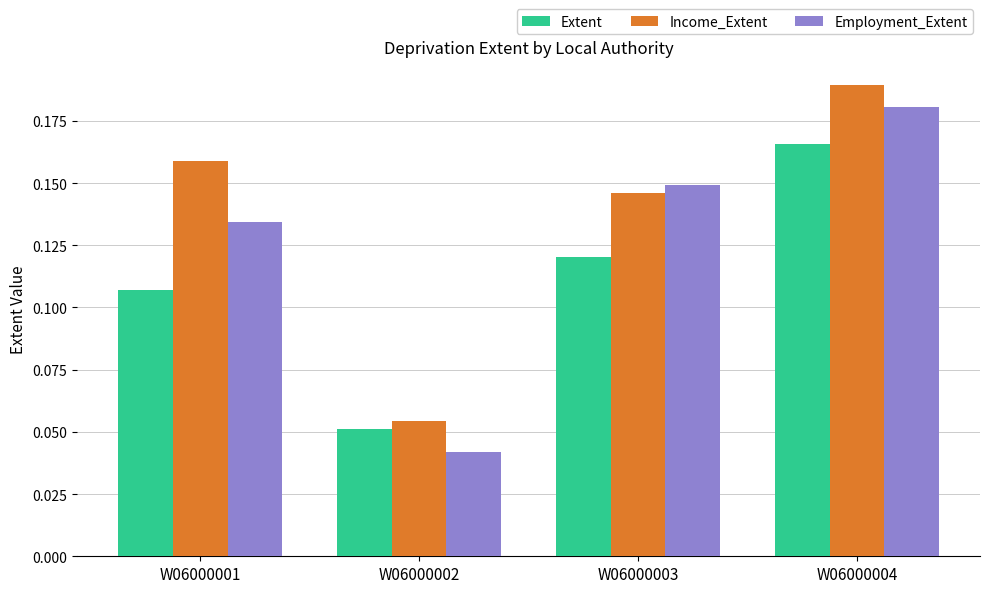

At which category does the chart reach its minimum across all series?

W06000002